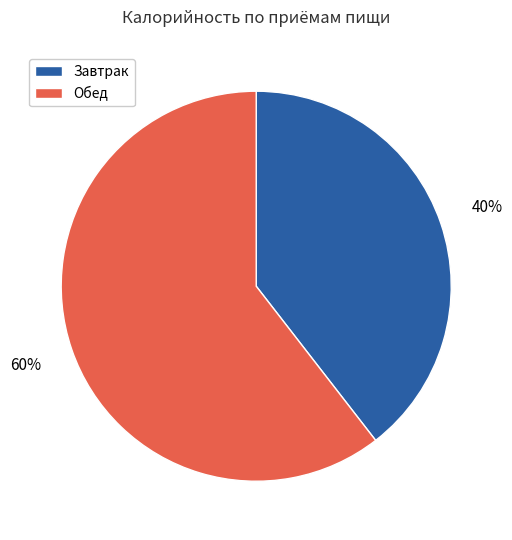

What is the majority slice?

Обед